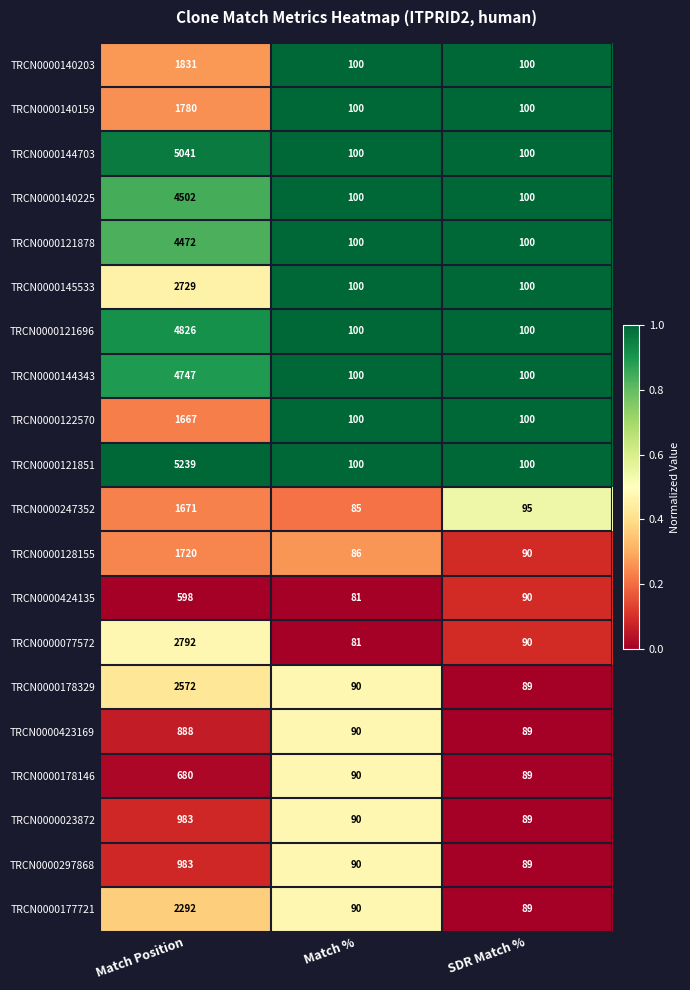

What is the sum of all TRCN0000122570 values?

1867